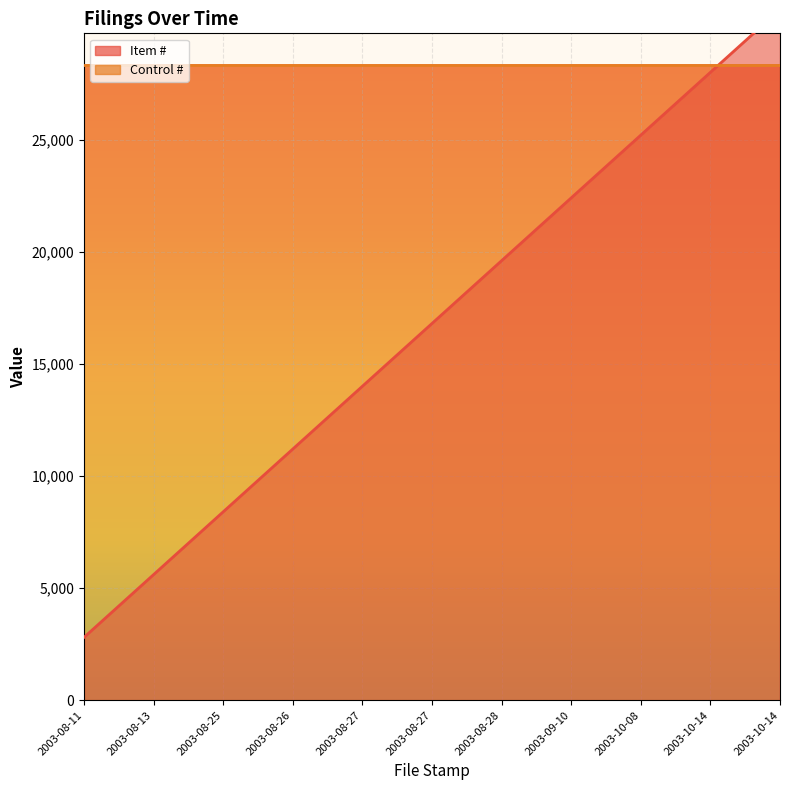

What is the value of the 7th point from the left?

19600